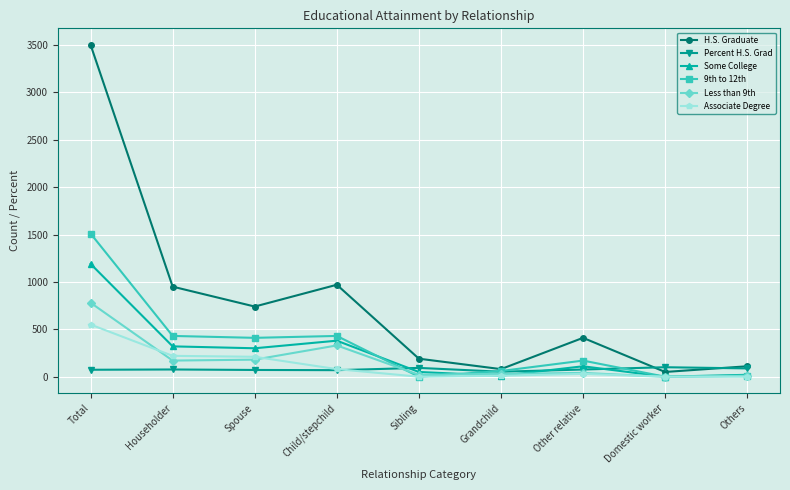

The Percent H.S. Grad series shows 100.0 at Domestic worker. True or false?

True